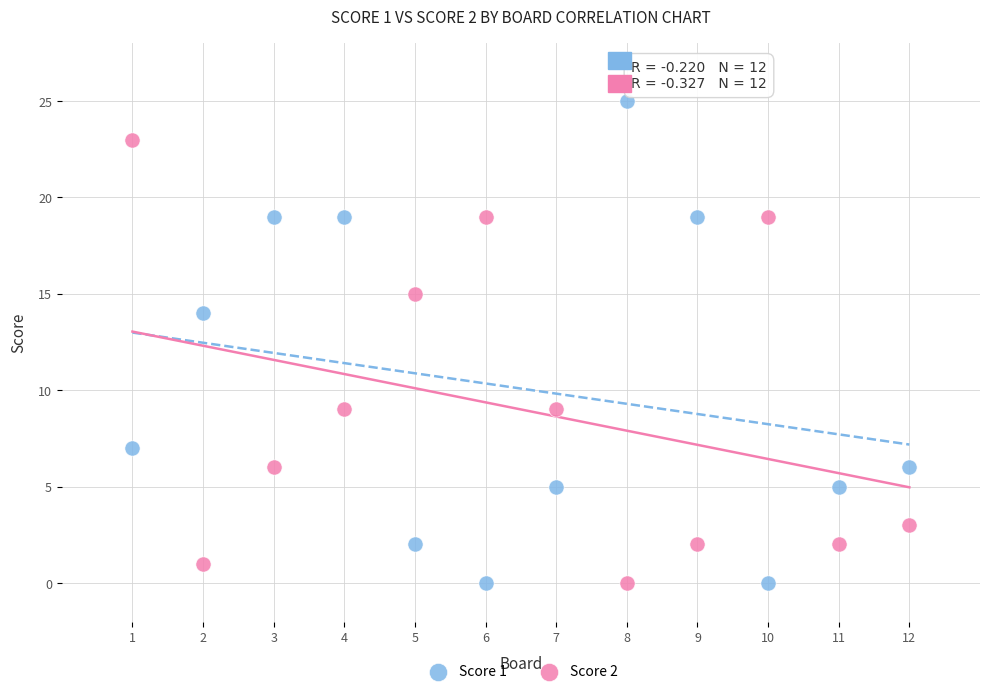

Across all data points, what is the range of X values (max minus min)?

11